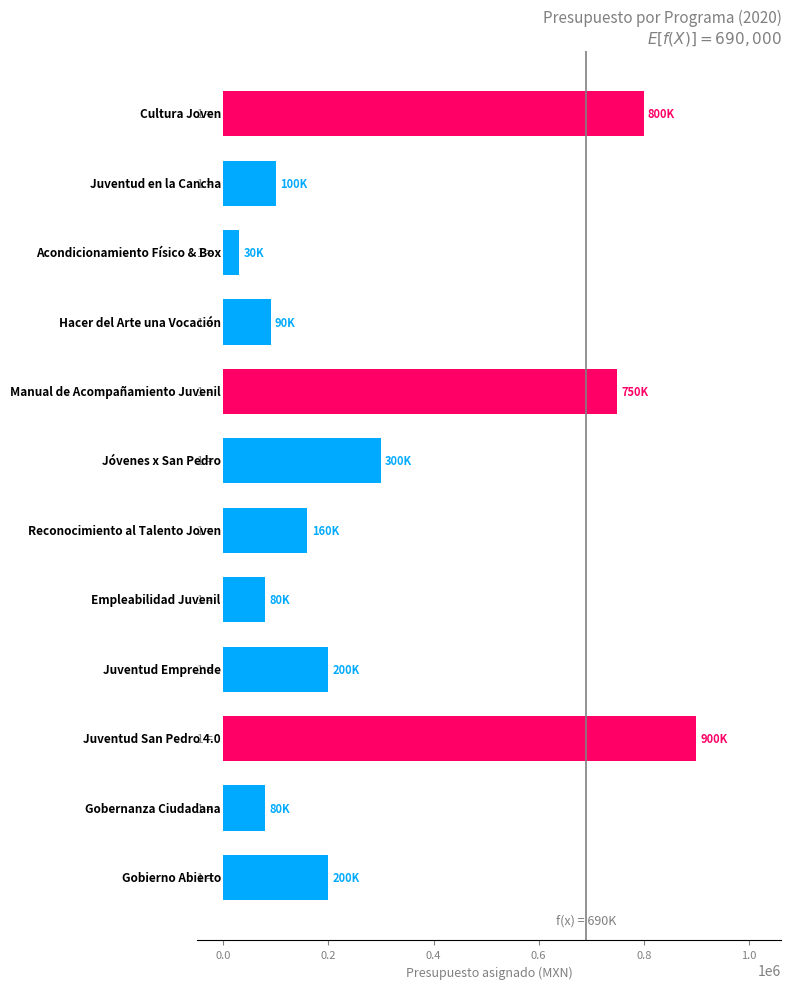

What is the difference between the maximum and minimum values?

870000